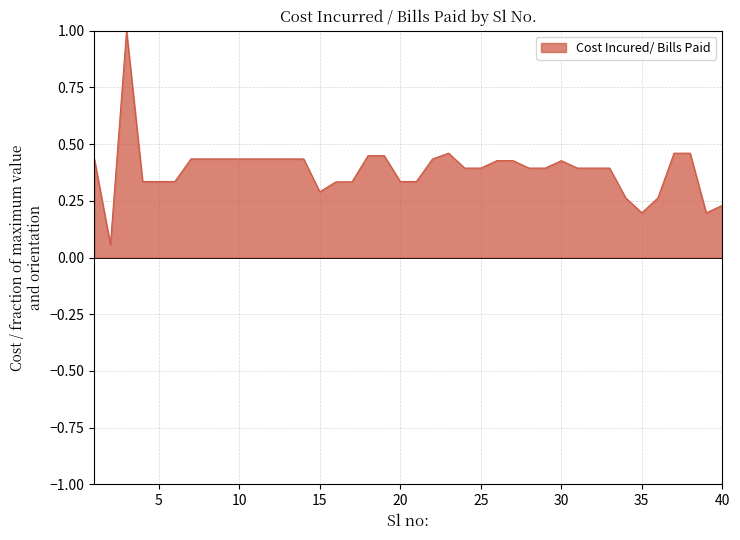

What is the difference between the maximum and minimum values?

0.9